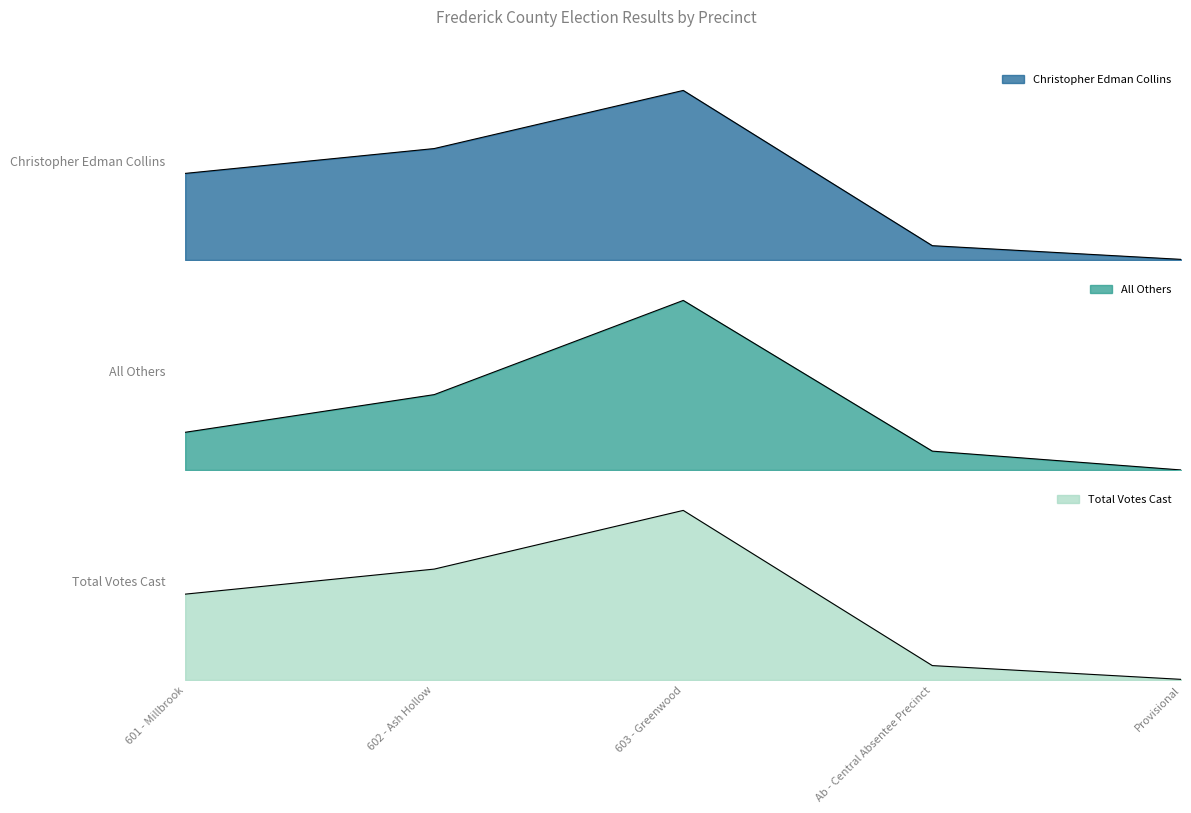

The value of All Others at Provisional is 9. True or false?

False